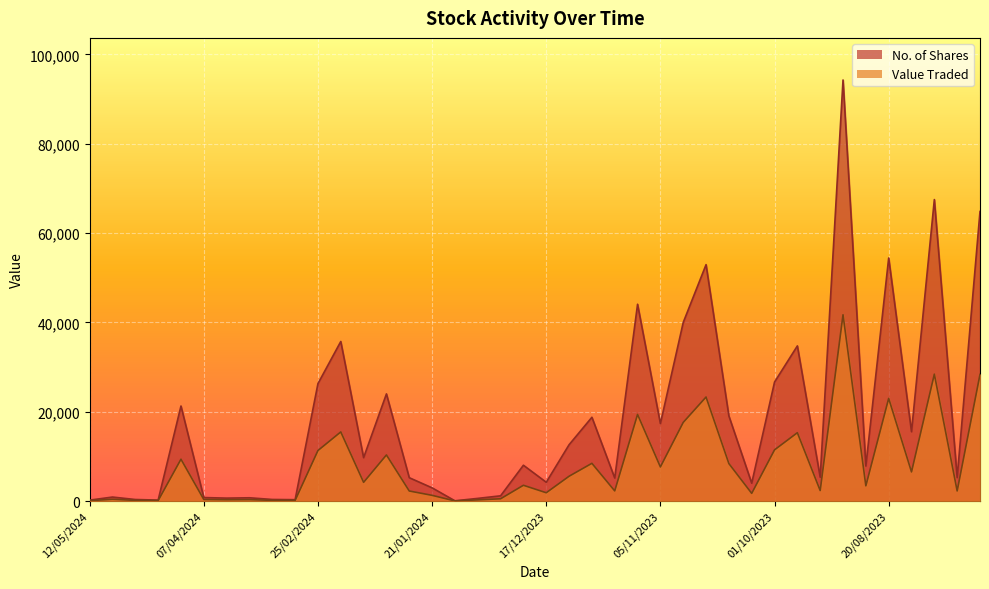

Is it true that No. of Shares equals 2470 at 08/10/2023?

False